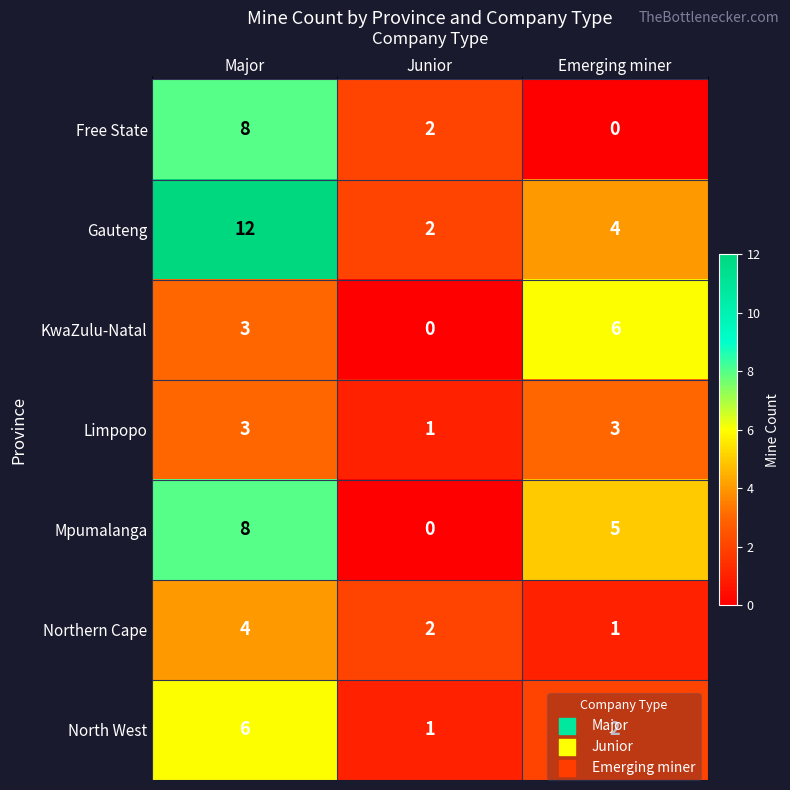

Which series has the largest total across all categories?

Gauteng